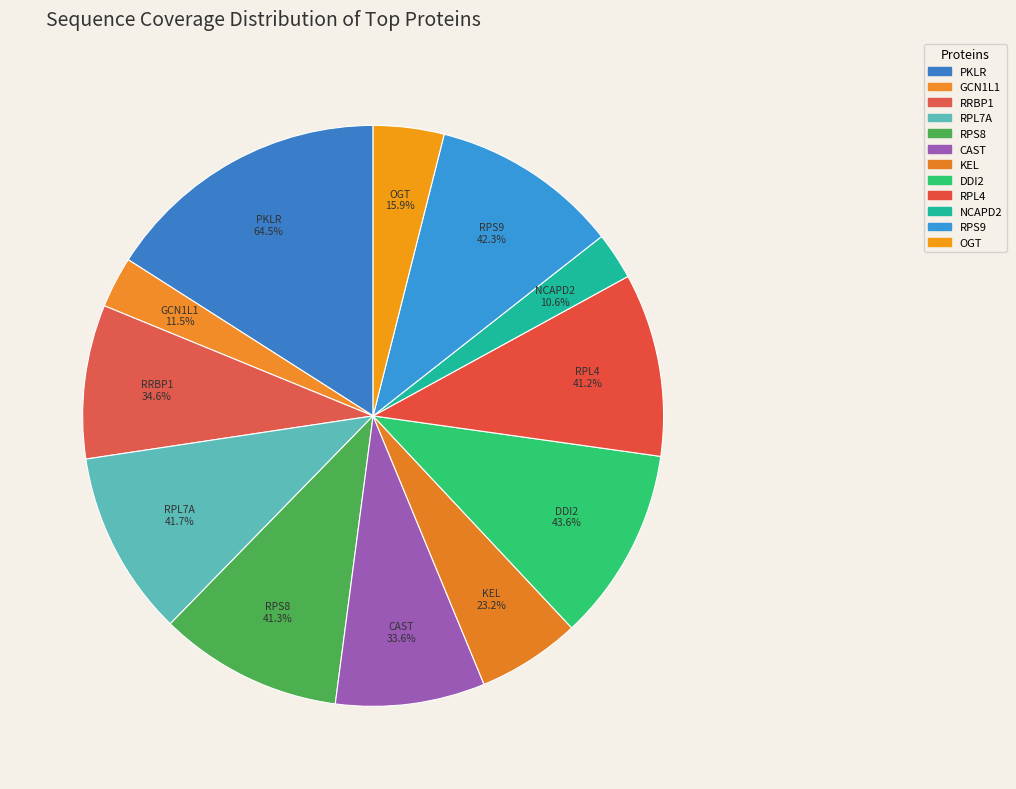

Approximately how many times larger is the value at KEL compared to NCAPD2?

2.2